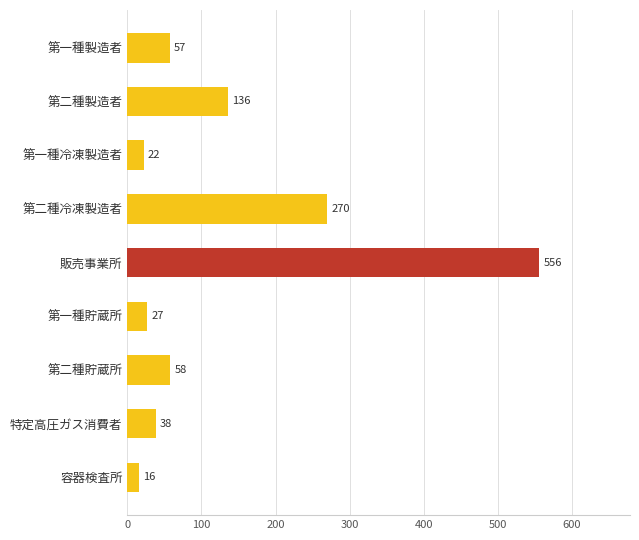

Reading top to bottom, what are all the values shown in this chart?

57	136	22	270	556	27	58	38	16